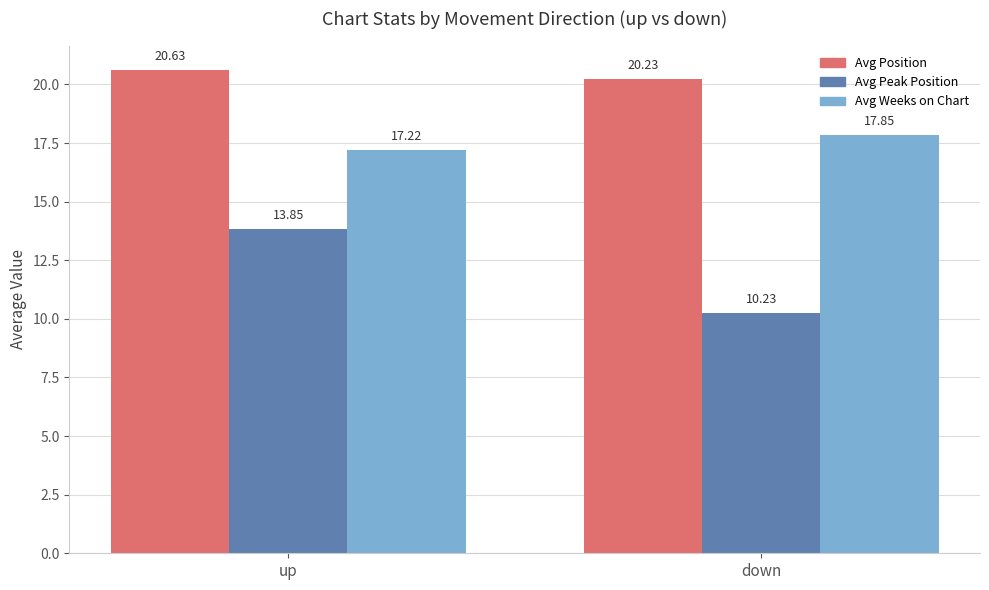

True or false: Avg Weeks on Chart has a value of 17.2 at up.

True